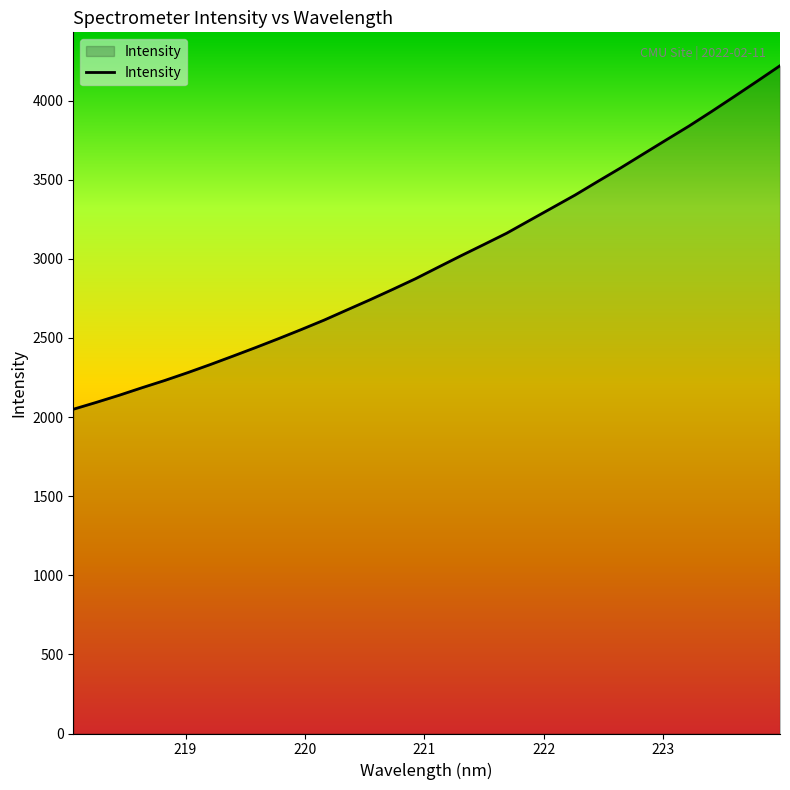

What is the maximum value shown in the chart?

4220.9